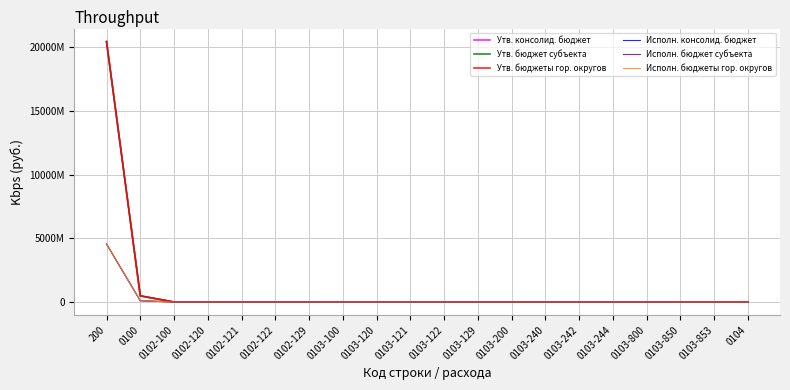

Reading left to right, transcribe all the data shown in this chart.

Утв. консолид. бюджет: 20457300801.2	483057926.1	2118700.0	2118700.0	2118700.0	1627300.0	491400.0	13167800.0	10952700.0	10952700.0	8240900.0	222000.0	2489800.0	2213100.0	2213100.0	390200.0	1822900.0	2000.0	2000.0	2000.0
Утв. бюджет субъекта: 20457300801.2	483057926.1	2118700.0	2118700.0	2118700.0	1627300.0	491400.0	13167800.0	10952700.0	10952700.0	8240900.0	222000.0	2489800.0	2213100.0	2213100.0	390200.0	1822900.0	2000.0	2000.0	2000.0
Утв. бюджеты гор. округов: 20457300801.2	483057926.1	2118700.0	2118700.0	2118700.0	1627300.0	491400.0	13167800.0	10952700.0	10952700.0	8240900.0	222000.0	2489800.0	2213100.0	2213100.0	390200.0	1822900.0	2000.0	2000.0	2000.0
Исполн. консолид. бюджет: 4556582112.6	102734395.5	624709.3	624709.3	624709.3	530733.8	93975.5	2795814.2	2650081.8	2650081.8	2136995.1	0.0	513086.6	145732.4	145732.4	20966.0	124766.4	0.0	0.0	0.0
Исполн. бюджет субъекта: 4556582112.6	102734395.5	624709.3	624709.3	624709.3	530733.8	93975.5	2795814.2	2650081.8	2650081.8	2136995.1	0.0	513086.6	145732.4	145732.4	20966.0	124766.4	0.0	0.0	0.0
Исполн. бюджеты гор. округов: 4556582112.6	102734395.5	624709.3	624709.3	624709.3	530733.8	93975.5	2795814.2	2650081.8	2650081.8	2136995.1	0.0	513086.6	145732.4	145732.4	20966.0	124766.4	0.0	0.0	0.0